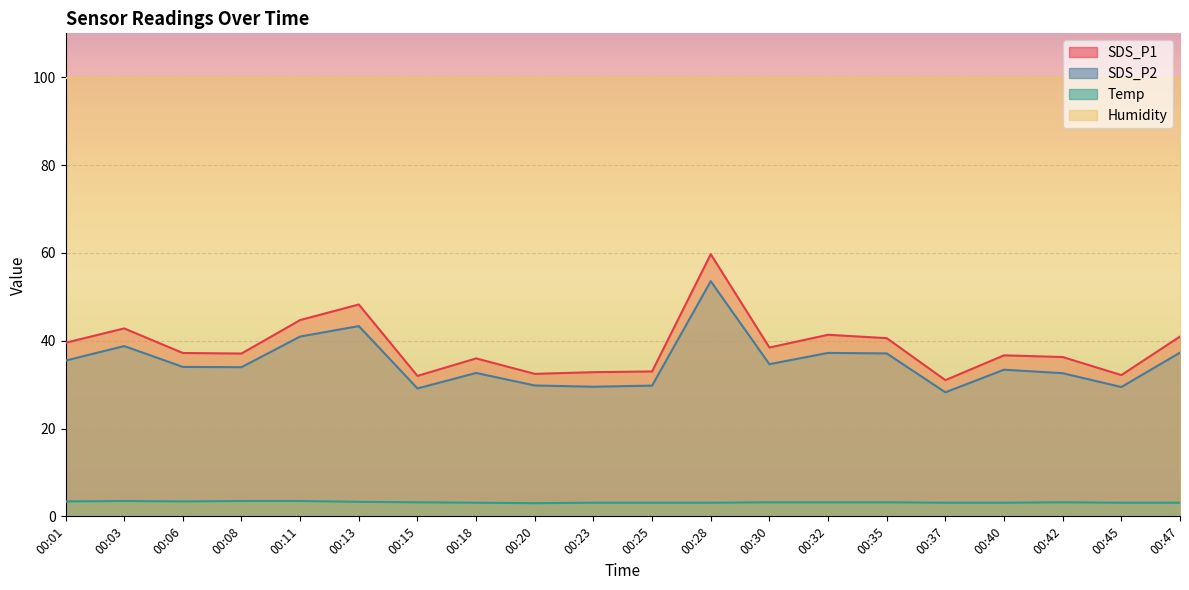

True or false: SDS_P2 has more than 0 points higher than both neighbors.

True